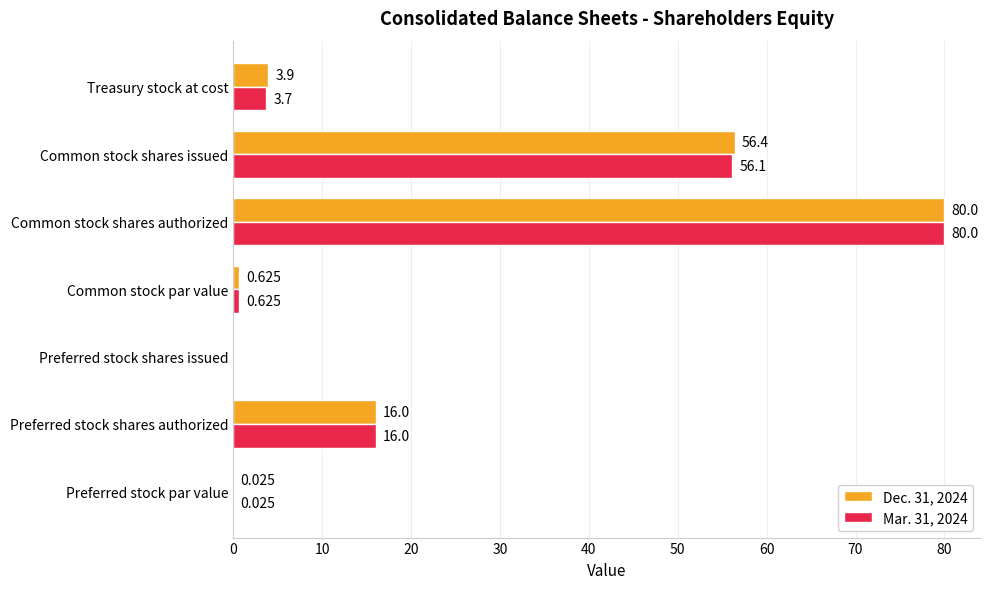

Which label corresponds to the largest value in the chart?

Common stock shares authorized